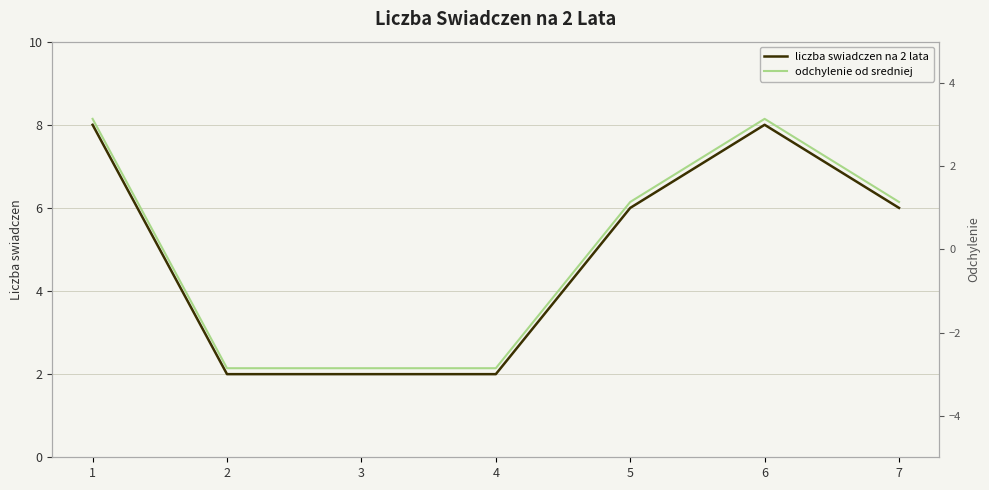

How many lines are shown in the chart?

2